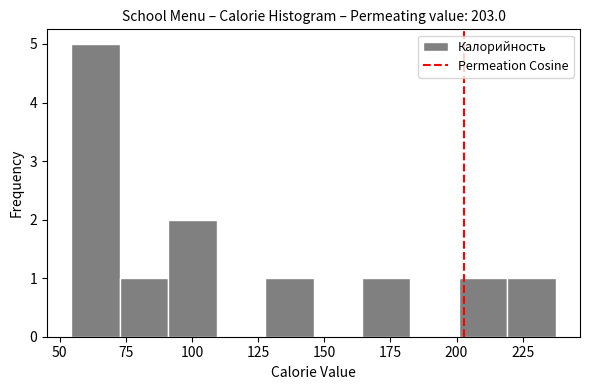

Read against the x-axis, roughly where is the centre of the tallest bar?

65